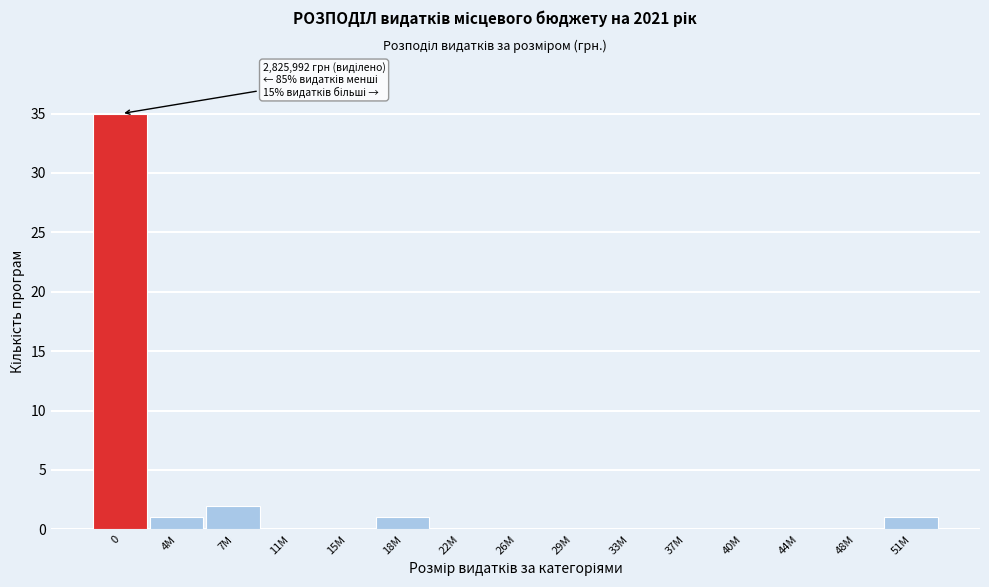

Reading left to right, transcribe all the data shown in this chart.

0=35	4M=1	7M=2	11M=0	15M=0	18M=1	22M=0	26M=0	29M=0	33M=0	37M=0	40M=0	44M=0	48M=0	51M=1